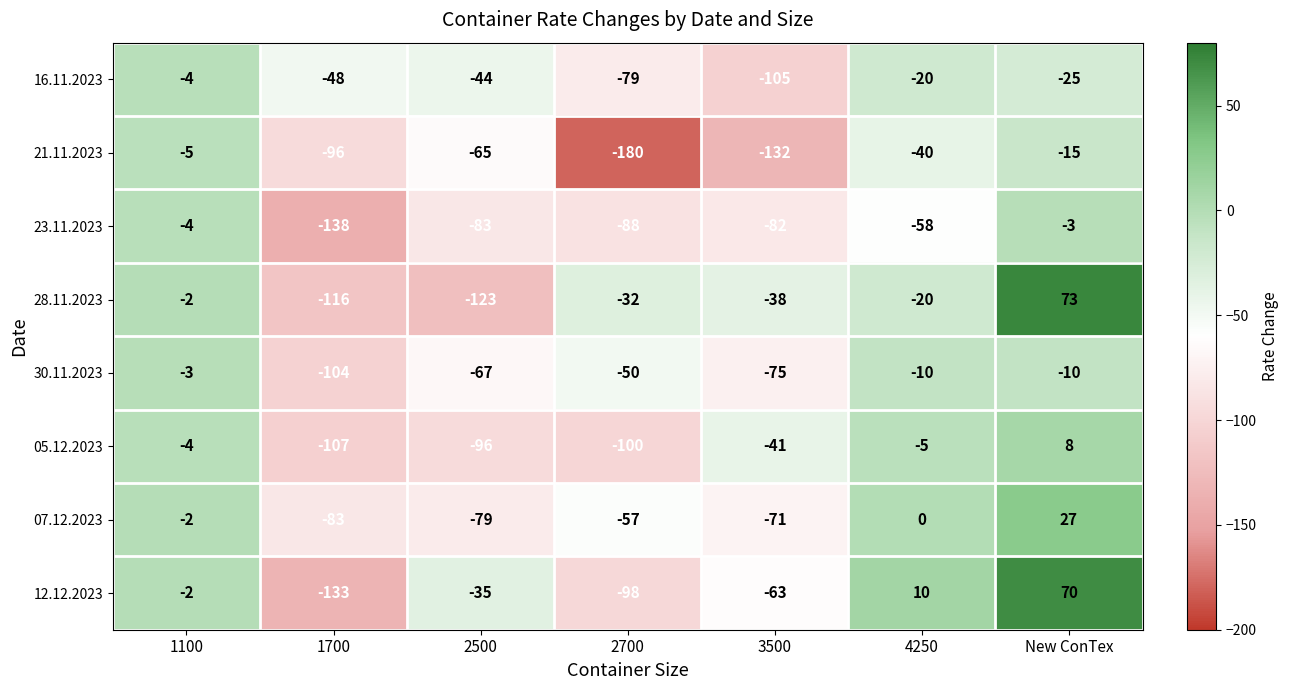

True or false: 12.12.2023 has a value of 70 at New ConTex.

True